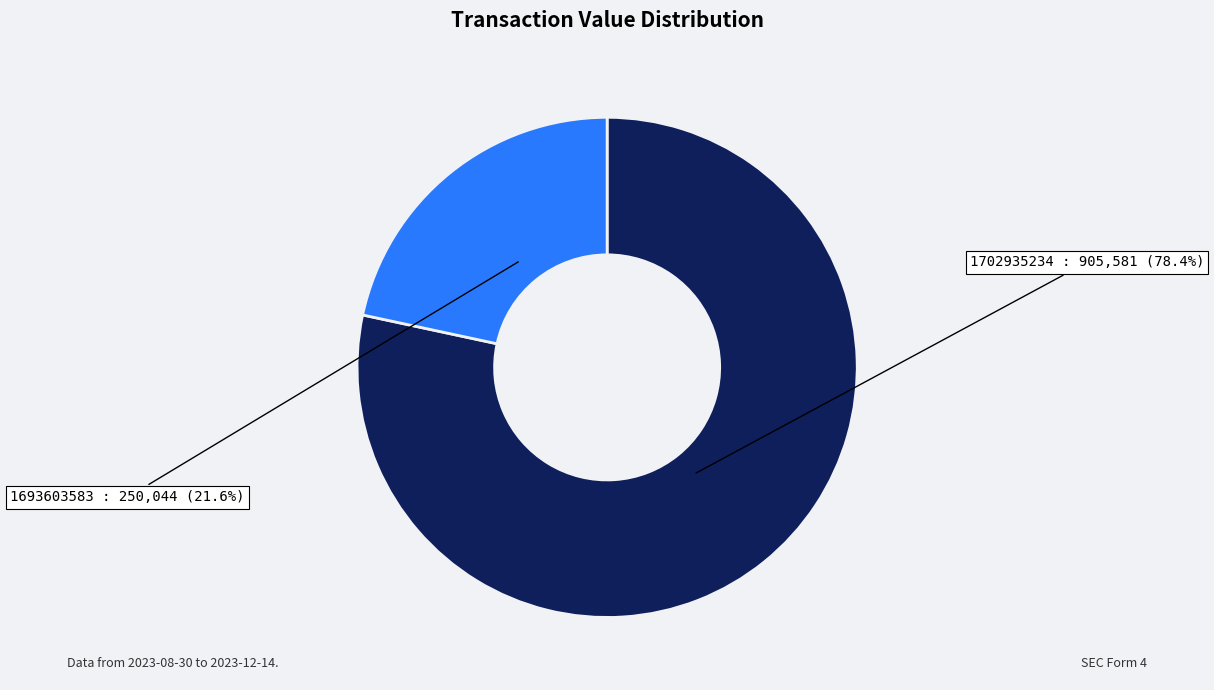

Is there any slice that represents more than half of the pie?

Yes